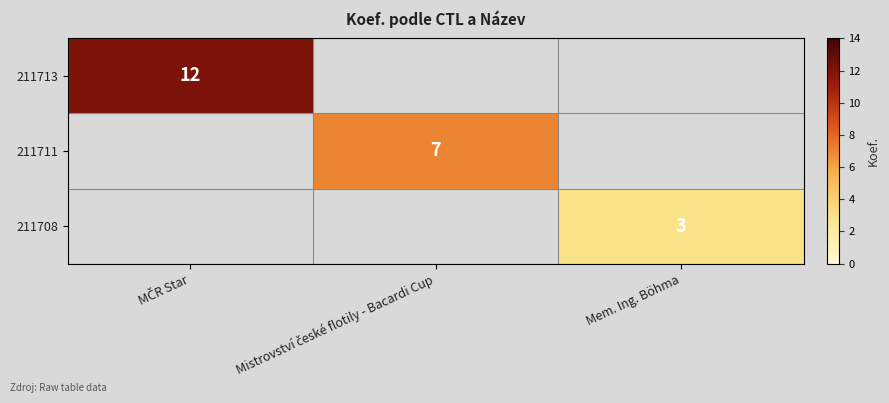

True or false: 211708 has a value of 3 at Mem. Ing. Böhma.

True